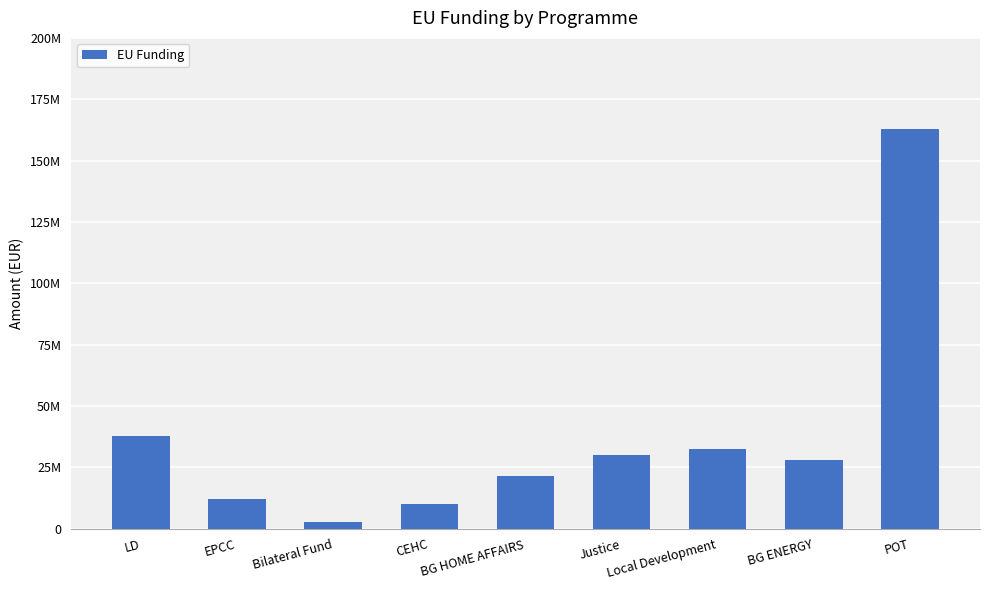

At which label does the data first exceed 28000000?

LD